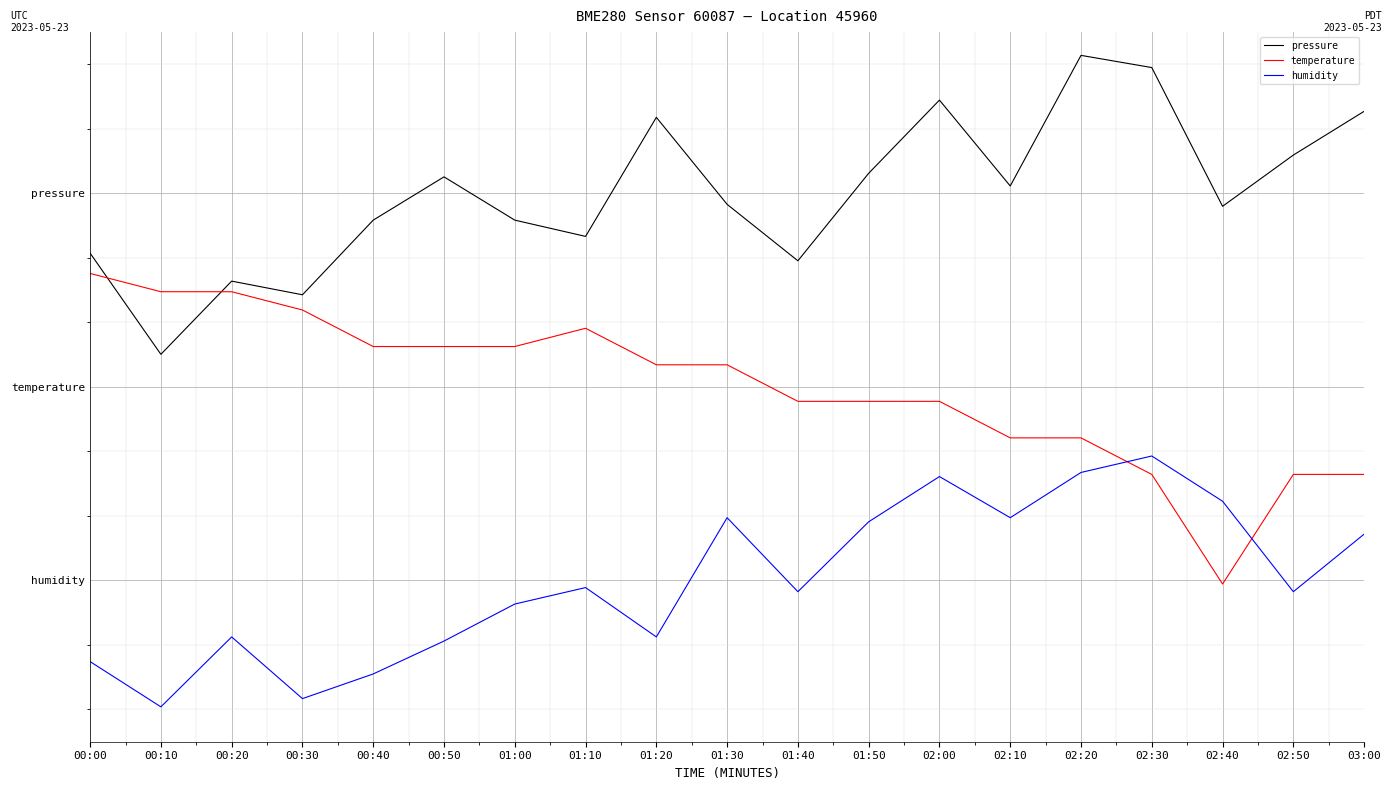

At which category does temperature reach its first local peak?

01:10